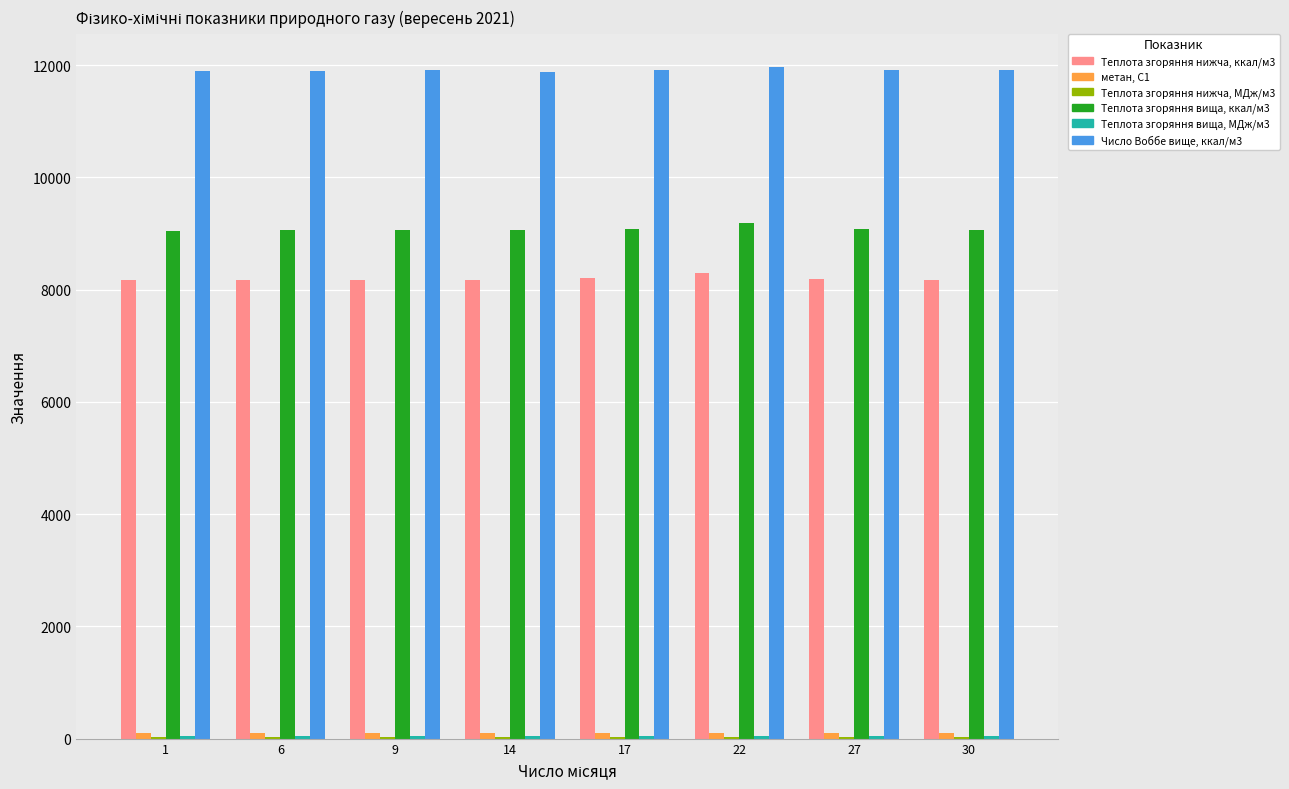

What is the greatest value displayed?

11957.6